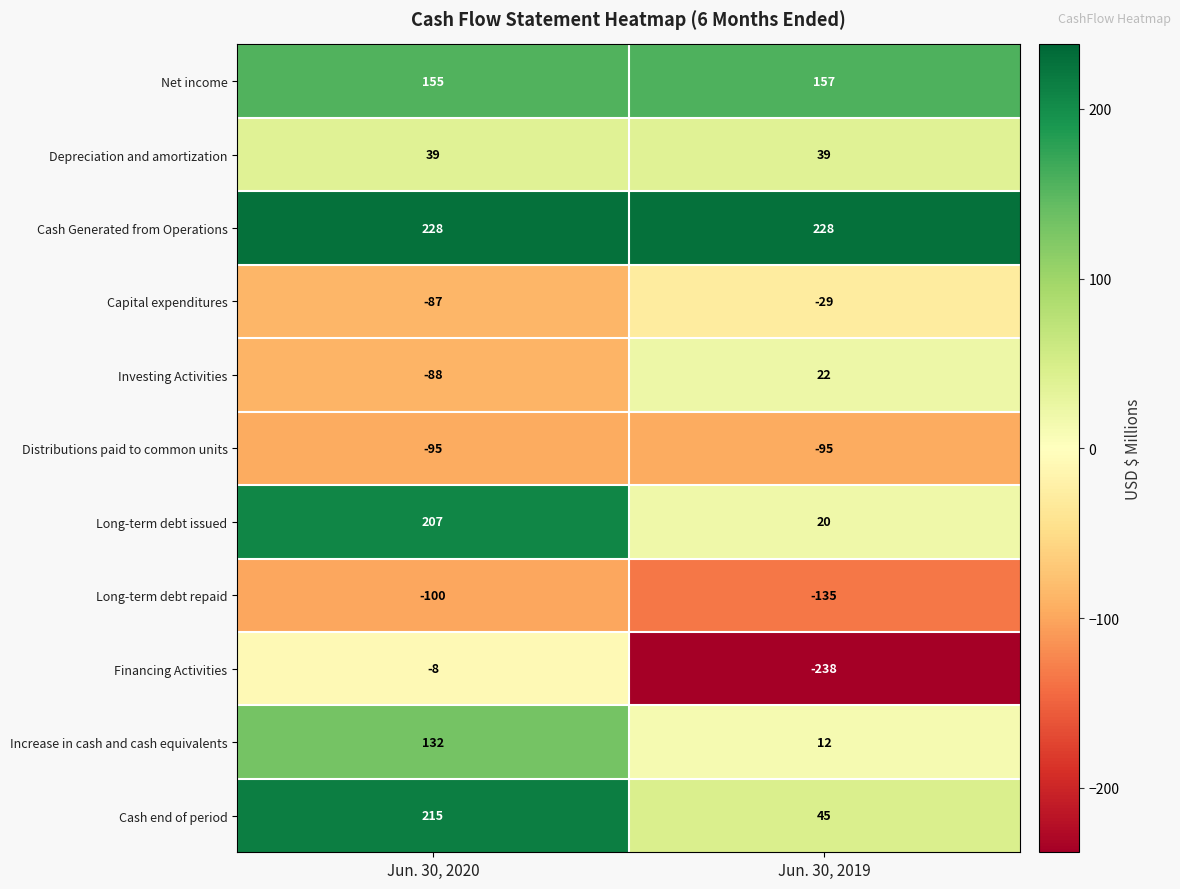

Where is Investing Activities nearest to the value -33?

Jun. 30, 2020